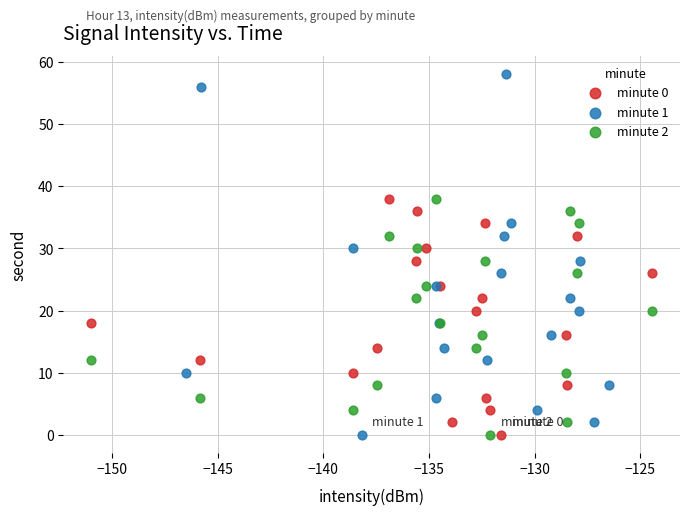

Which series contains the highest Y value?

minute 1